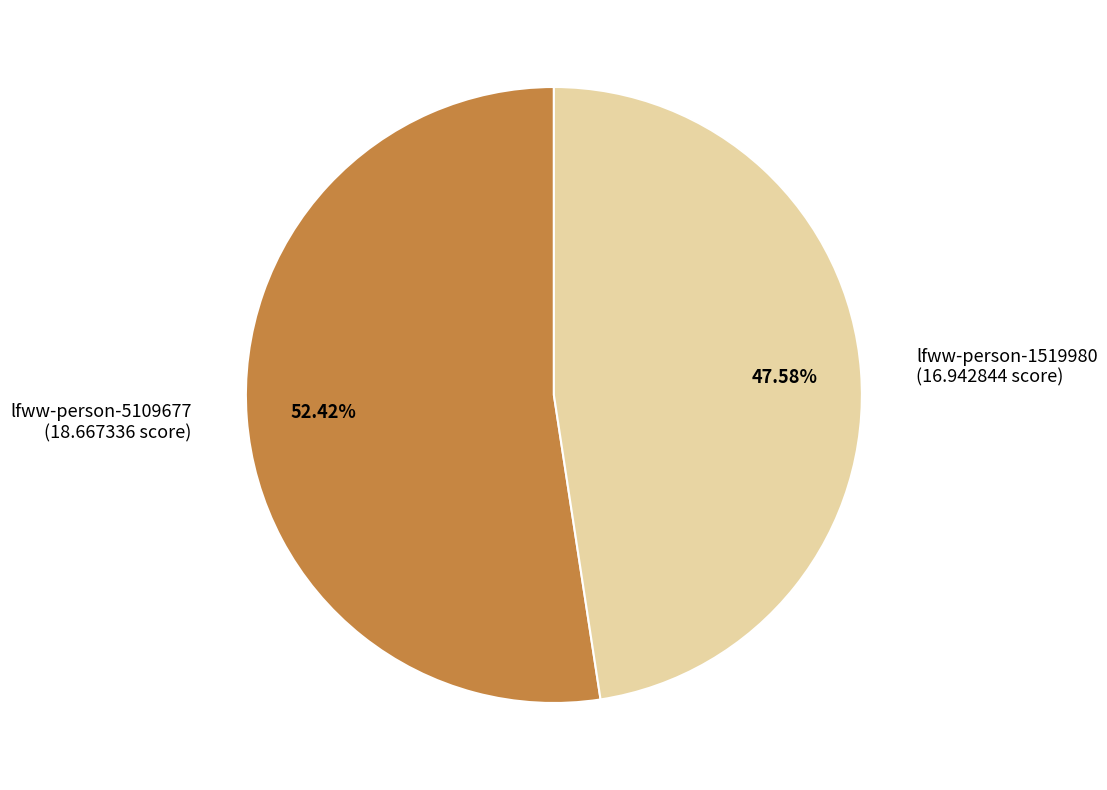

What is the total percentage of lfww-person-1519980 and lfww-person-5109677?

100.0%